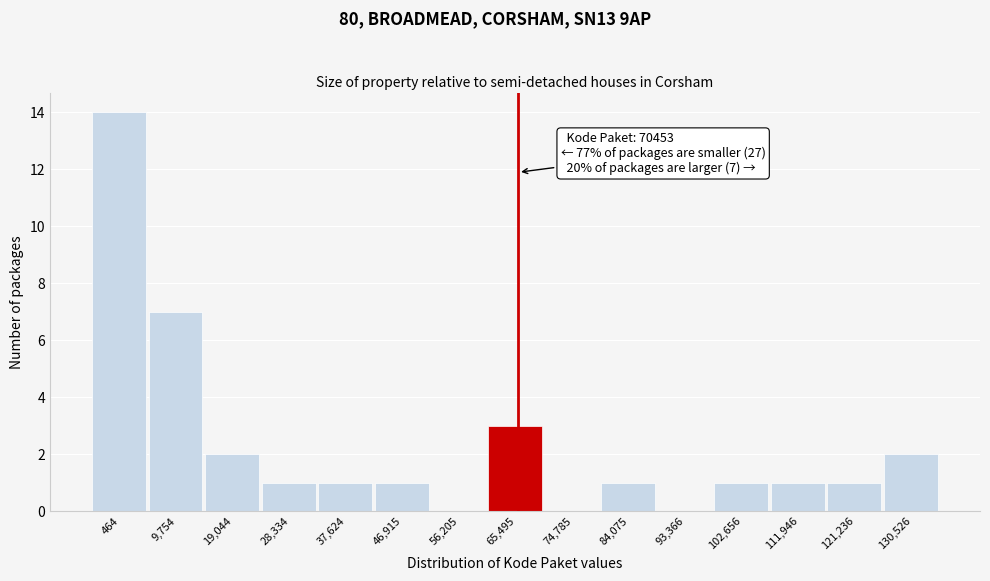

Reading right to left, what are all the values shown in this chart?

130,526=2	121,236=1	111,946=1	102,656=1	93,366=0	84,075=1	74,785=0	65,495=3	56,205=0	46,915=1	37,624=1	28,334=1	19,044=2	9,754=7	464=14